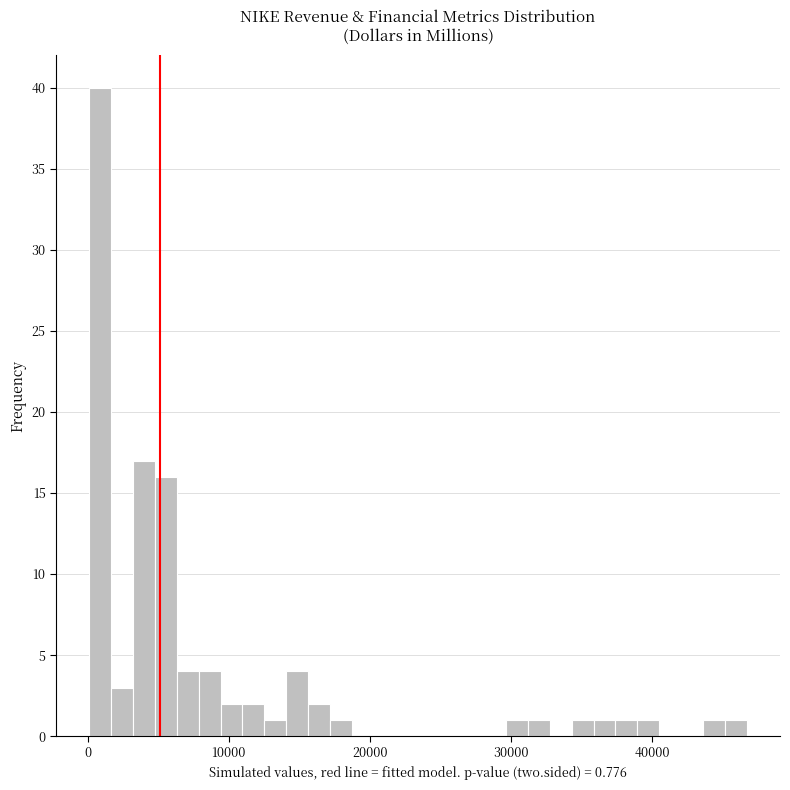

Read against the x-axis, roughly where is the centre of the tallest bar?

1000